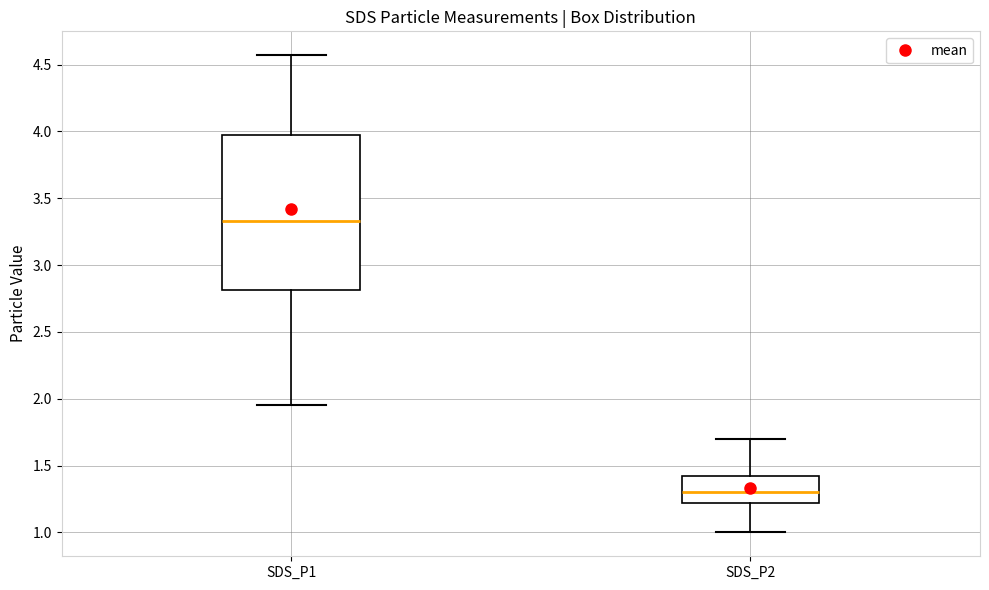

Reading left to right, transcribe this box plot: for each box, give where its median line is, the range the box spans, and where its two whiskers end, as read against the y-axis. The values are not printed on the chart, so give them approximately, as read against the axis.

SDS_P1: median 3.35, box 2.80 to 4.00, whiskers 1.95 to 4.55
SDS_P2: median 1.30, box 1.20 to 1.40, whiskers 1.00 to 1.70